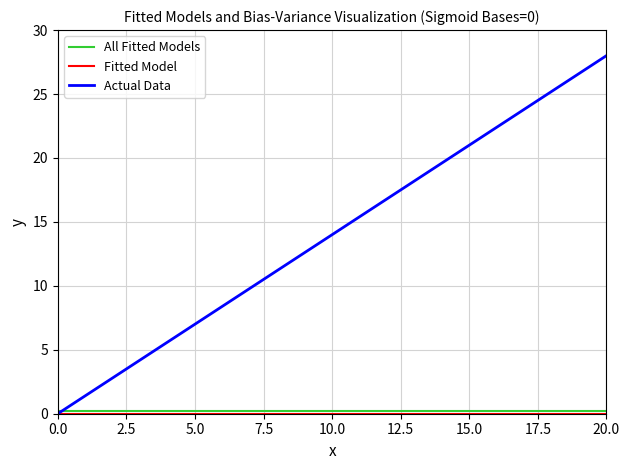

At how many categories does at least one series exceed 0?

13